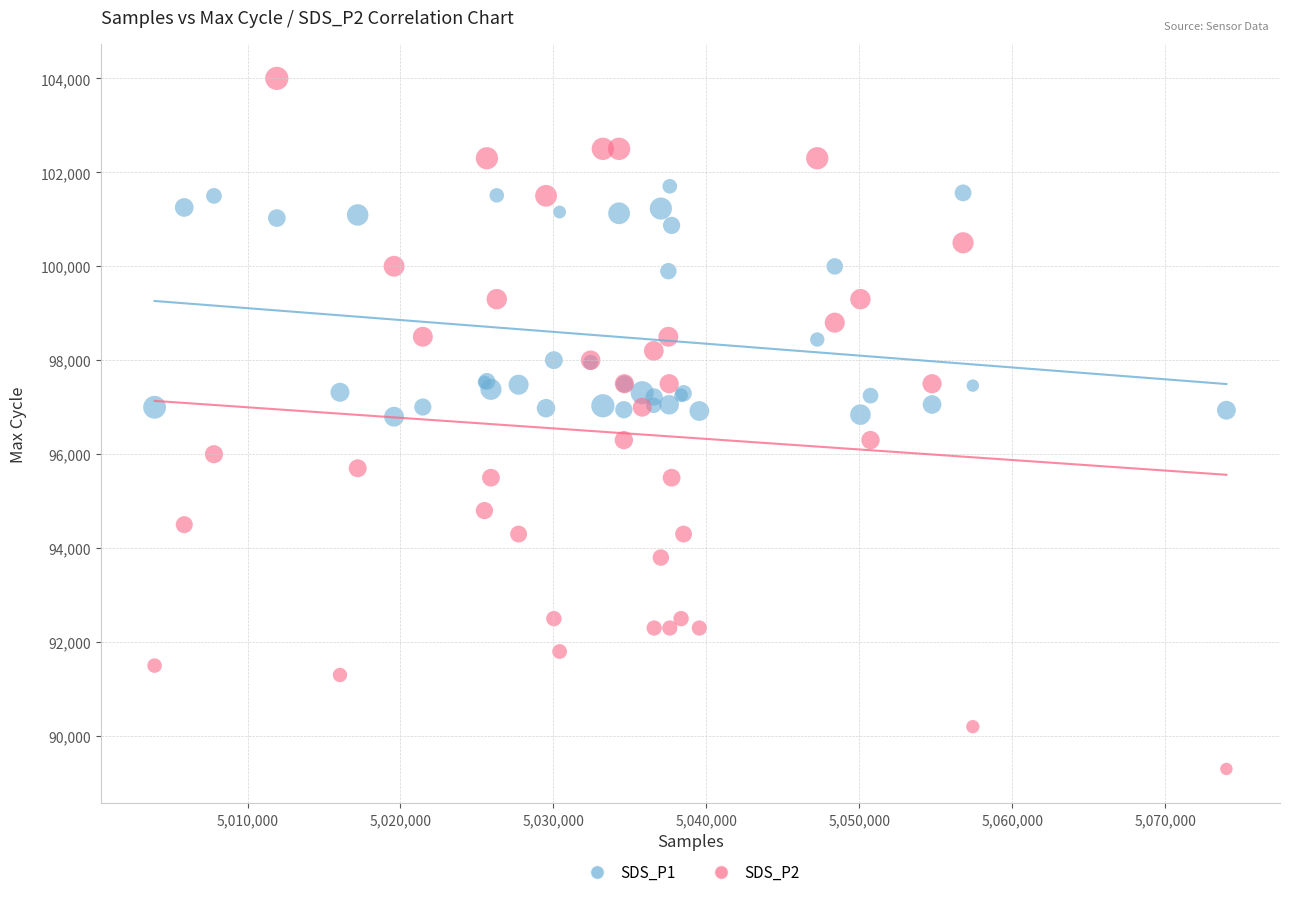

Which series contains the highest Y value?

SDS_P2